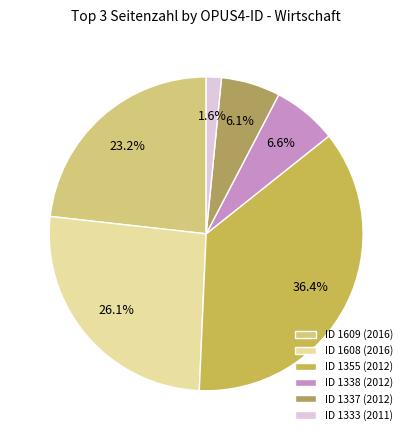

Count the number of slices in the pie.

6